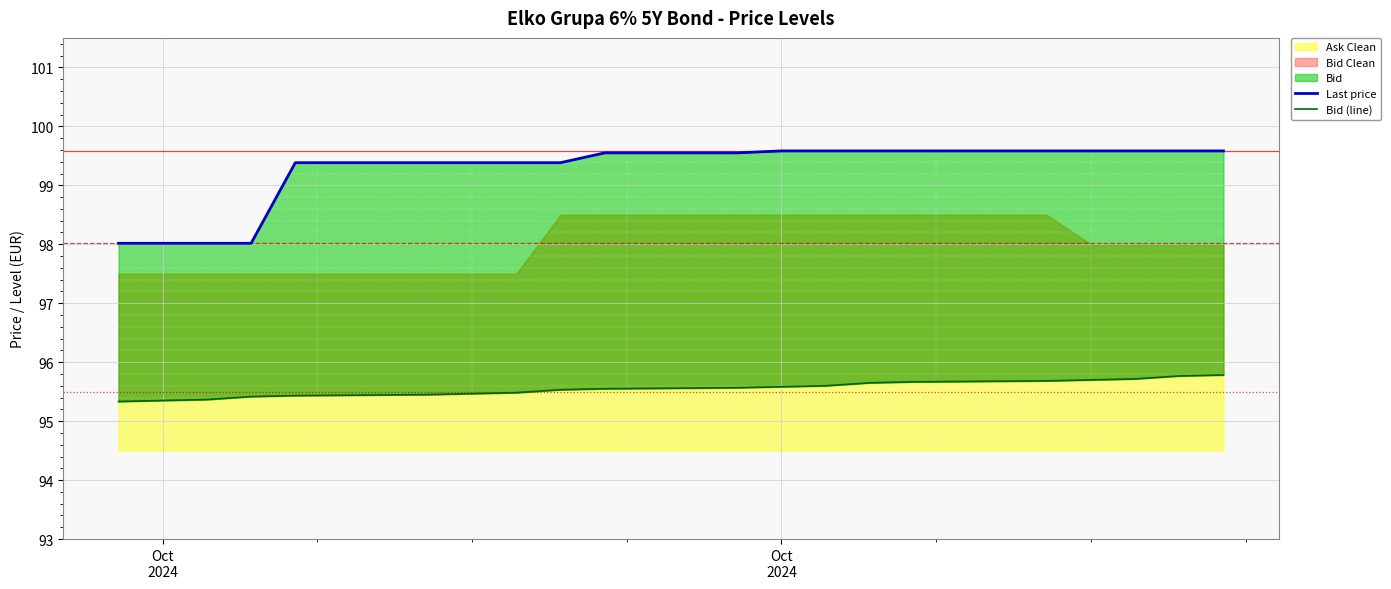

True or false: Last price has more than 2 interior local peaks.

False